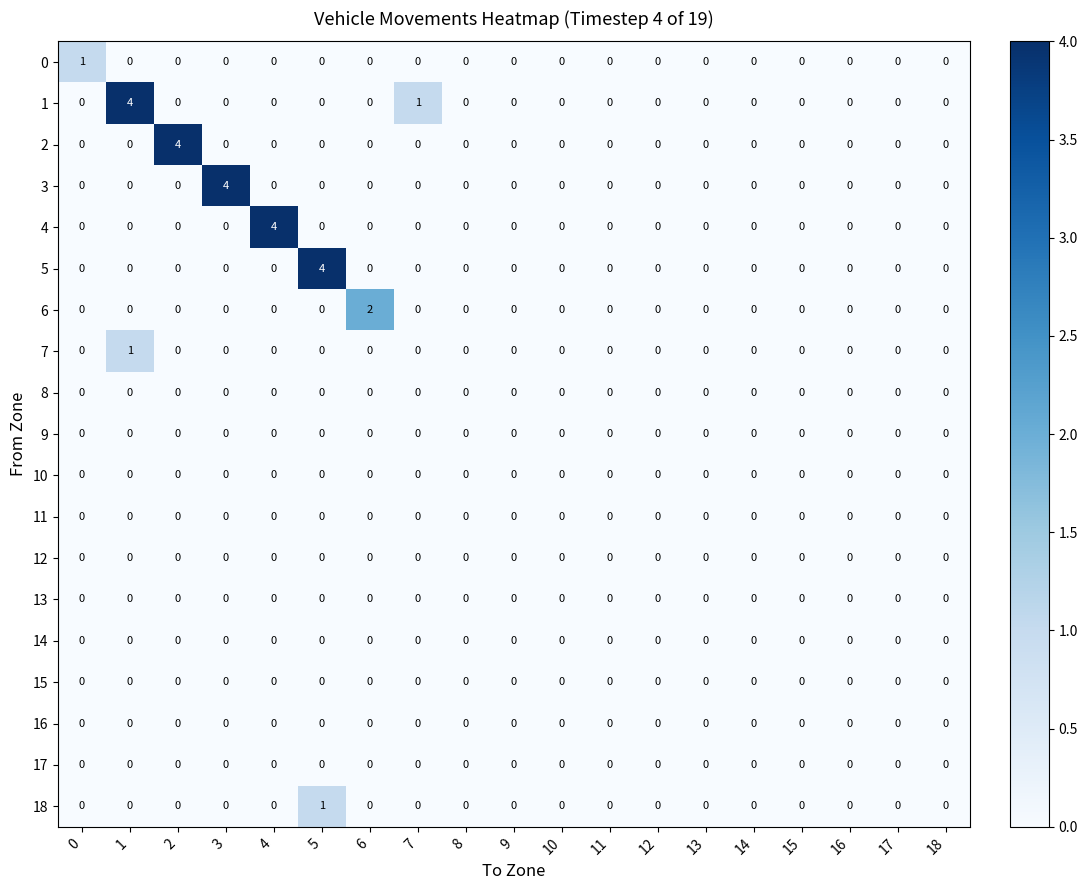

True or false: 9 has a value of 0 at 2.

True